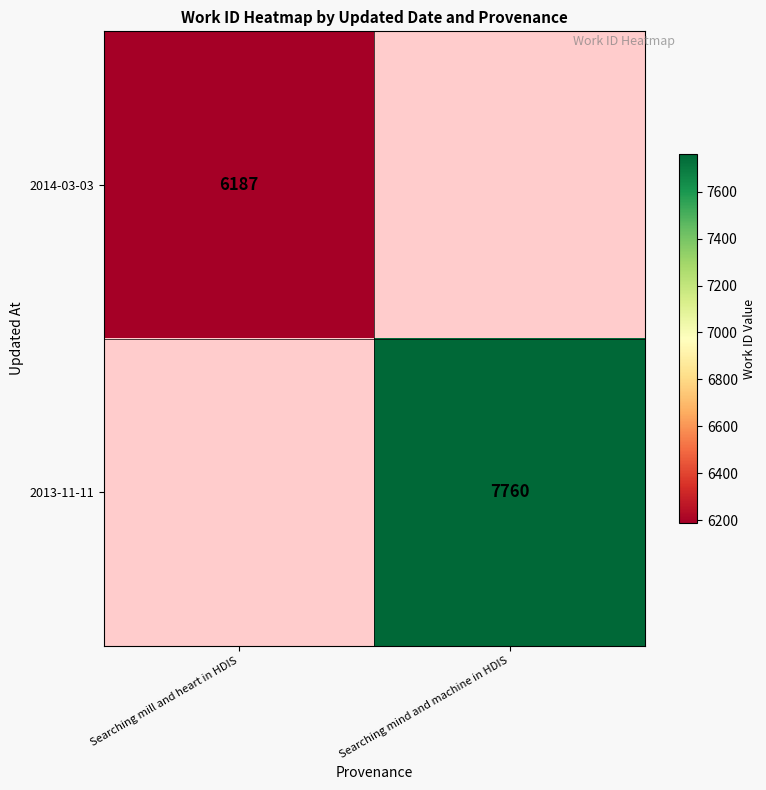

Is it true that 2013-11-11 equals 5298 at Searching mind and machine in HDIS?

False